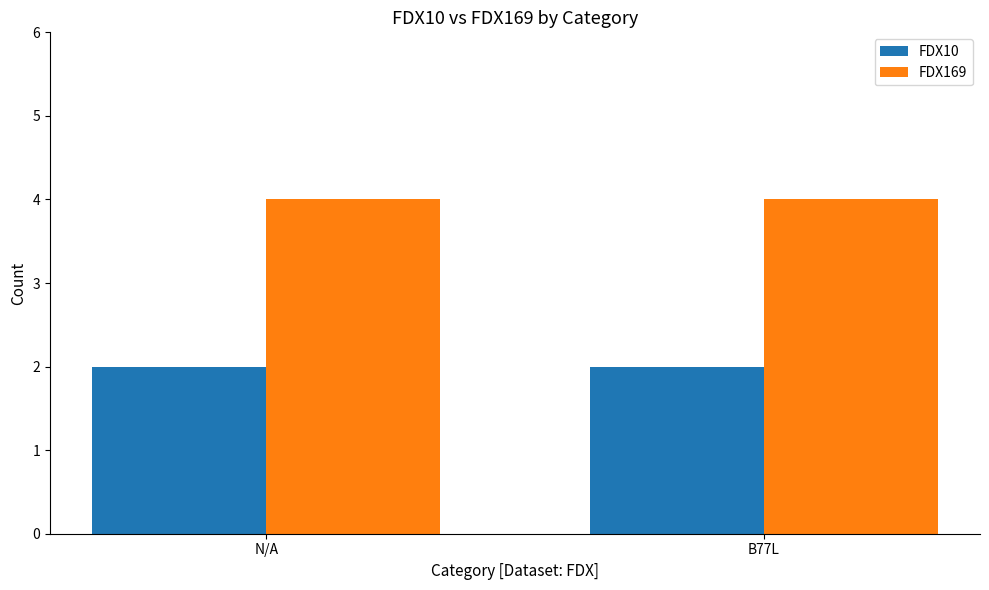

What is the sum of the FDX10 values at B77L and N/A?

4